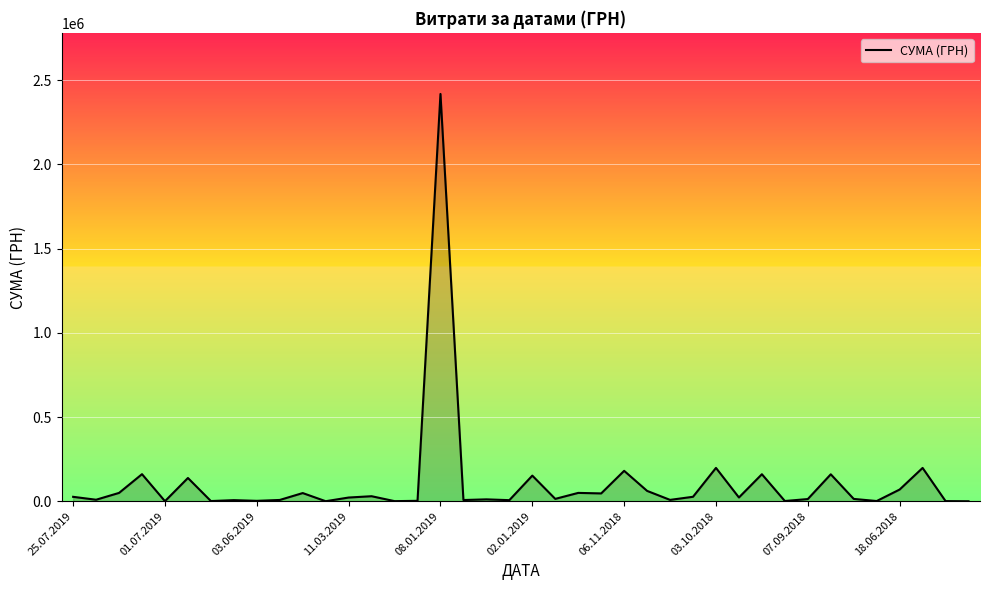

What is the maximum value shown in the chart?

2417942.6